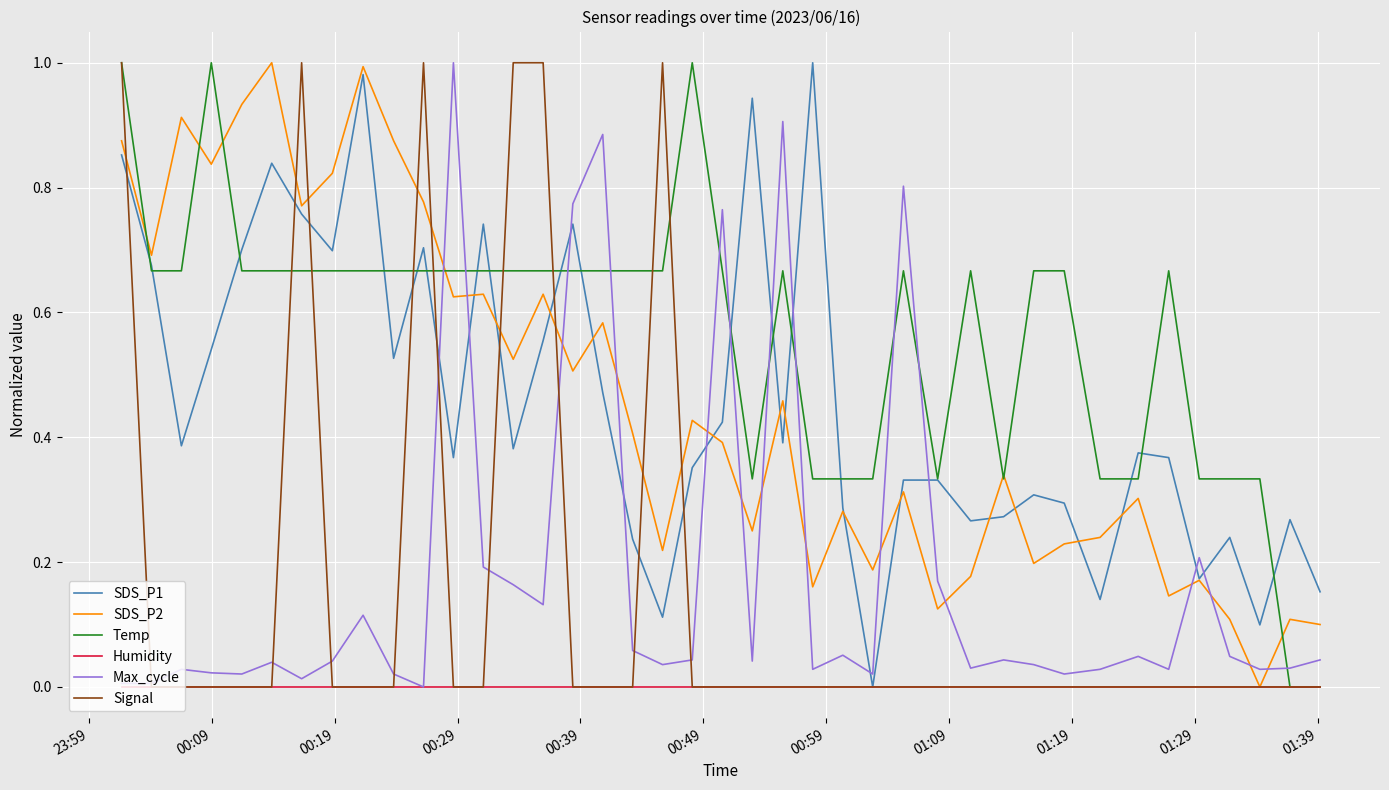

Which series ends up on top after the final intersection of Max_cycle and SDS_P2?

SDS_P2